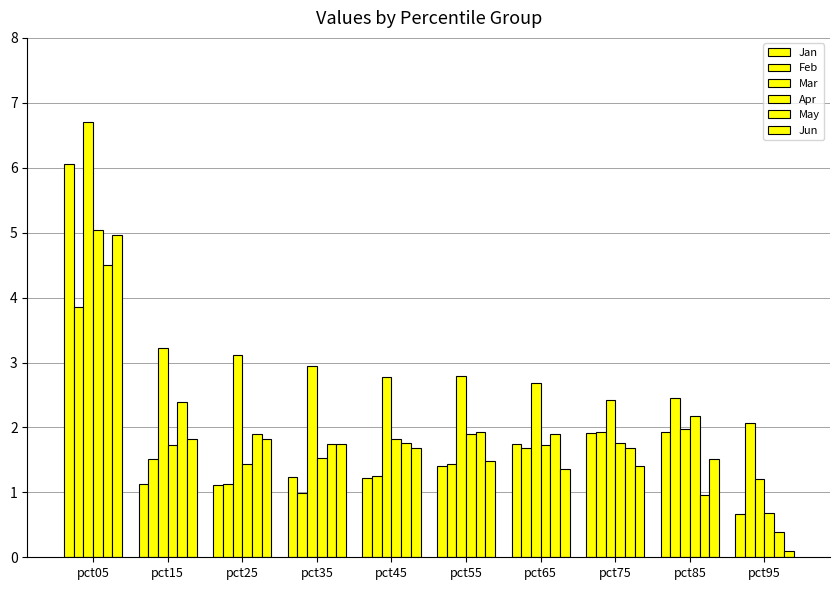

Which series changed the most between pct55 and pct95?

Mar